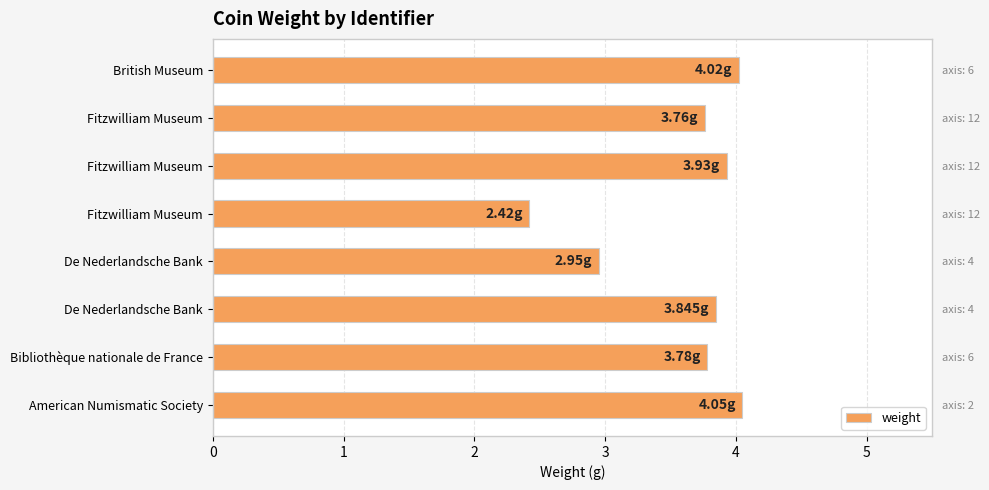

Does the chart contain stacked bars?

No